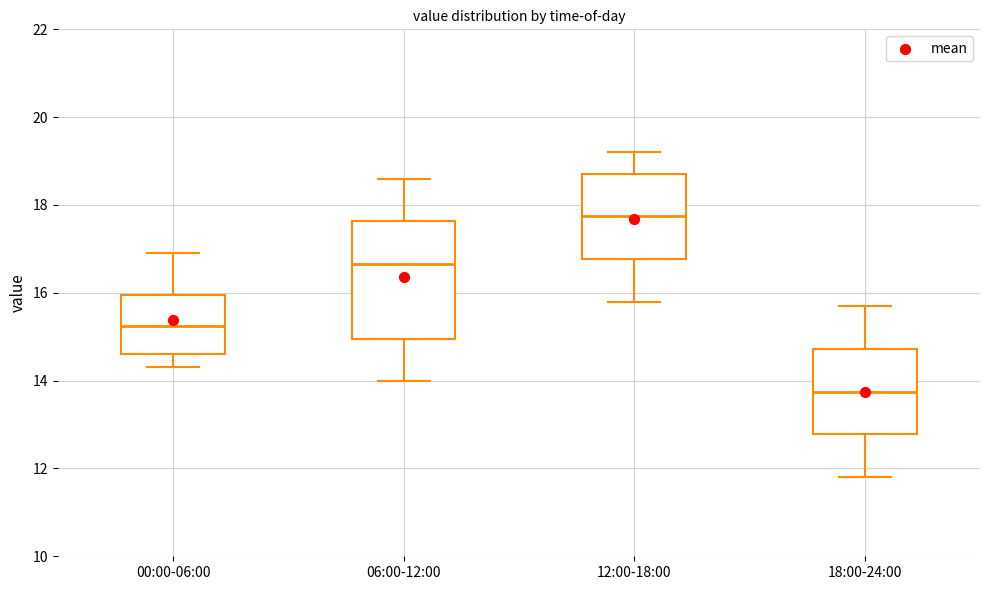

Which box is the tallest, from its lower edge to its upper edge?

06:00-12:00